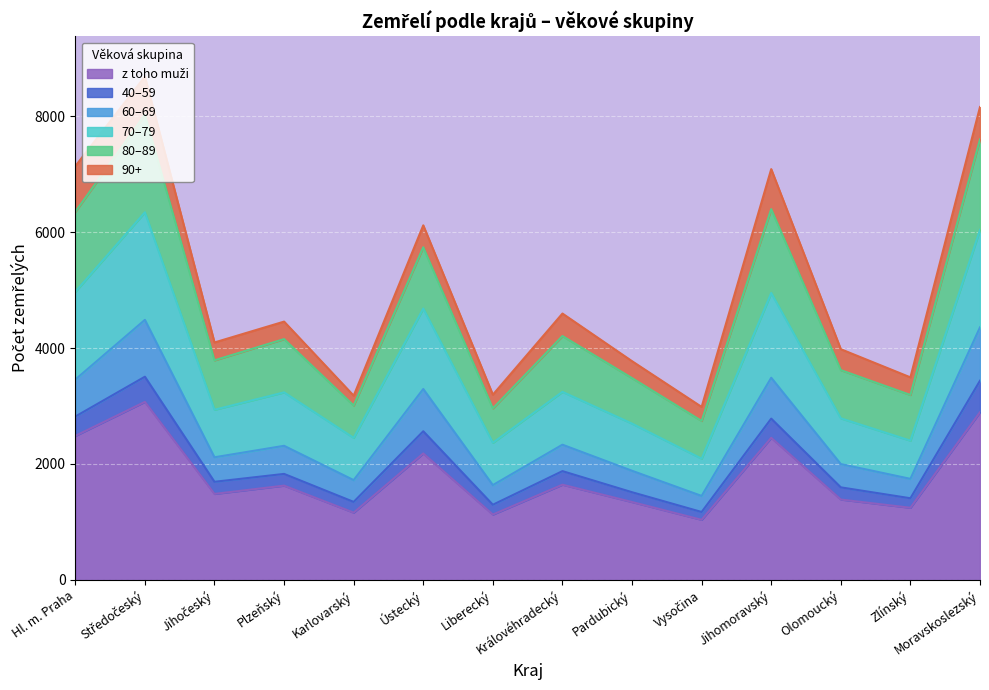

Is it true that 70–79 equals 8365 at Moravskoslezský?

False